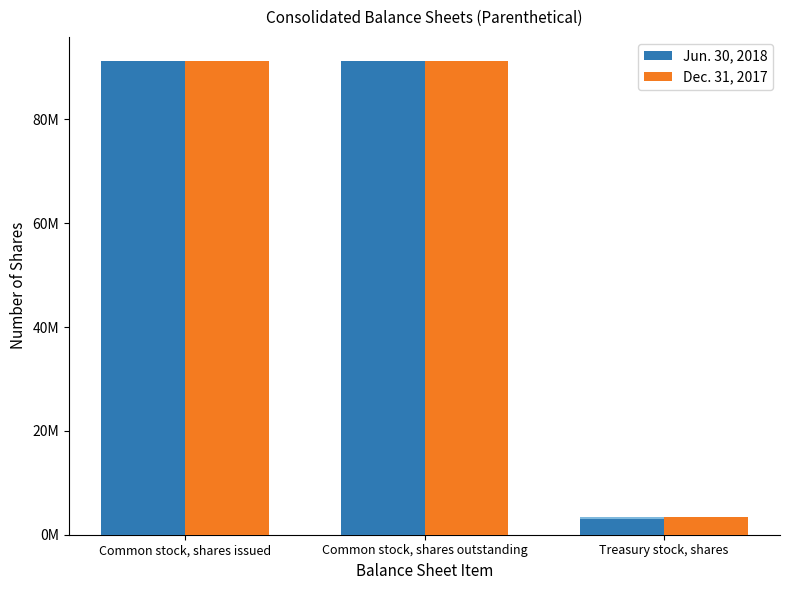

What are all the series names shown in the legend?

Jun. 30, 2018, Dec. 31, 2017